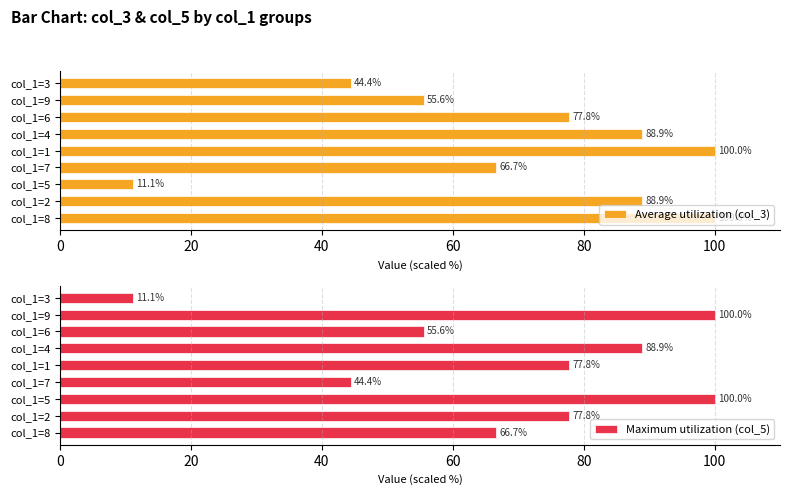

Which series has the widest spread of values?

Average utilization (col_3)